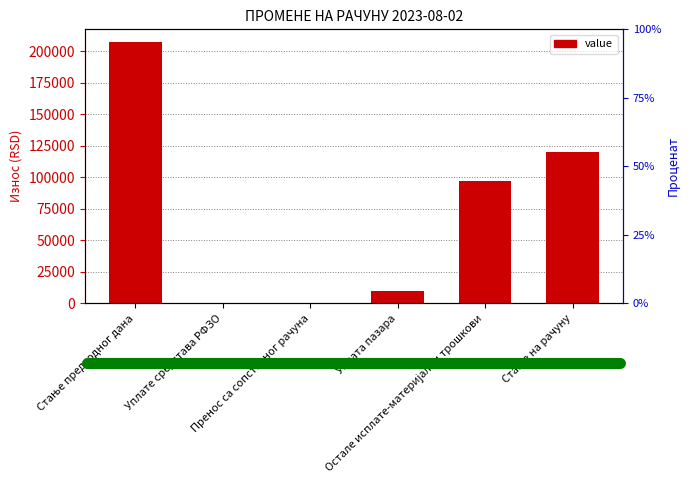

How many data points does each series have?

6